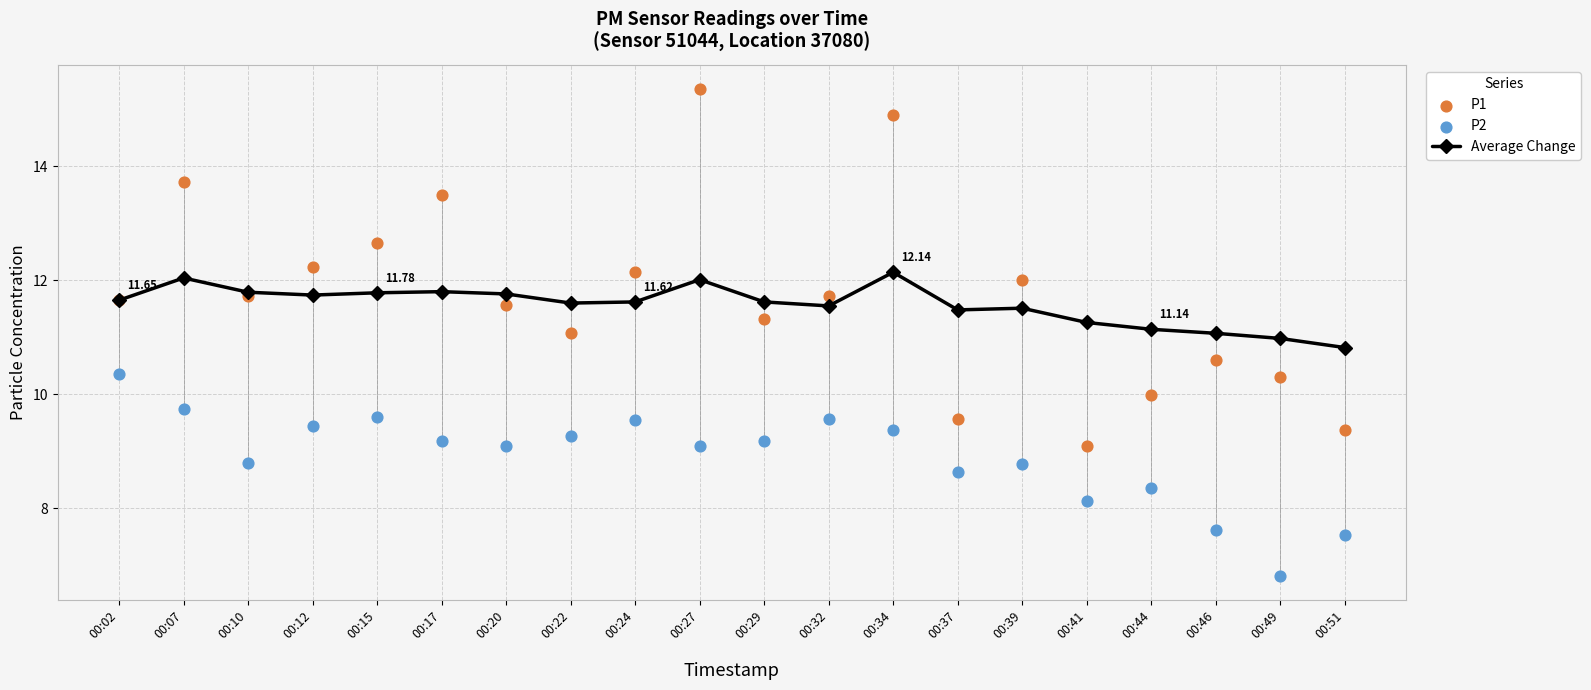

Which series contains the highest Y value?

P1